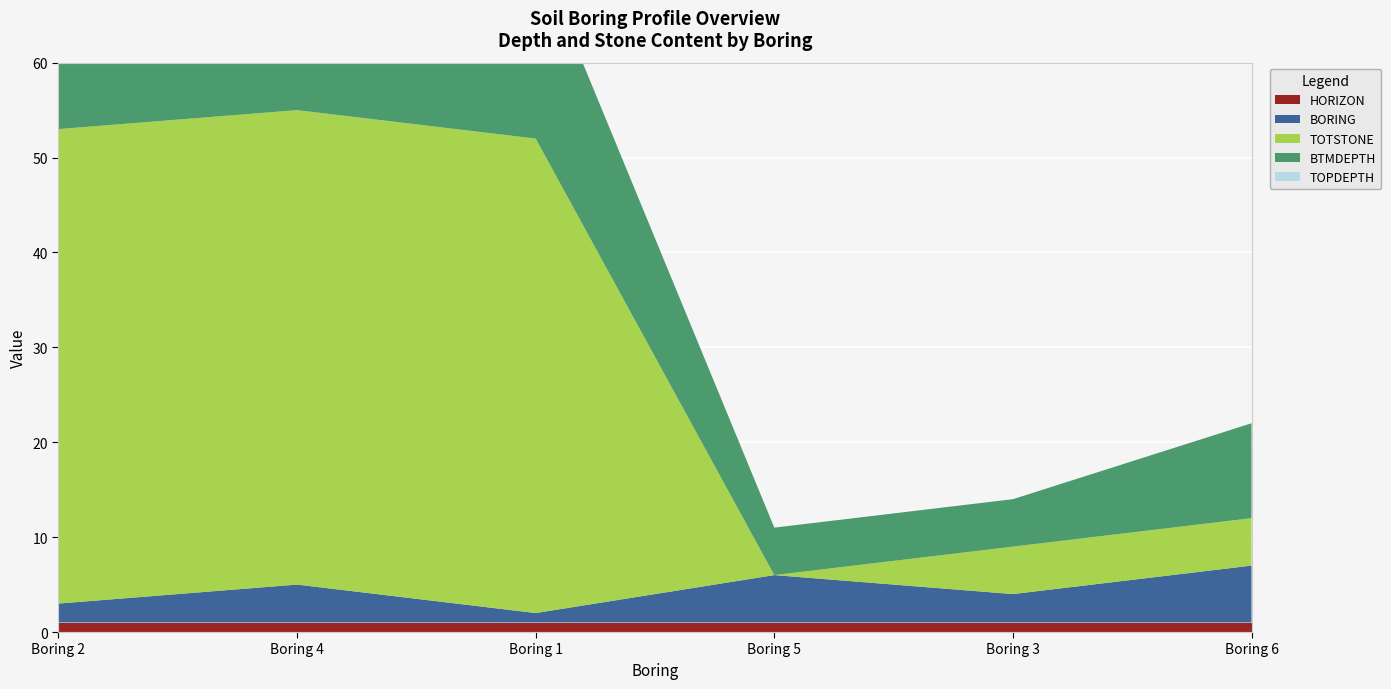

Reading left to right, transcribe all the data shown in this chart.

TOPDEPTH: Boring 2=0	Boring 4=0	Boring 1=0	Boring 5=0	Boring 3=0	Boring 6=0
BTMDEPTH: Boring 2=20	Boring 4=25	Boring 1=20	Boring 5=5	Boring 3=5	Boring 6=10
TOTSTONE: Boring 2=50	Boring 4=50	Boring 1=50	Boring 5=0	Boring 3=5	Boring 6=5
BORING: Boring 2=2	Boring 4=4	Boring 1=1	Boring 5=5	Boring 3=3	Boring 6=6
HORIZON: Boring 2=1	Boring 4=1	Boring 1=1	Boring 5=1	Boring 3=1	Boring 6=1